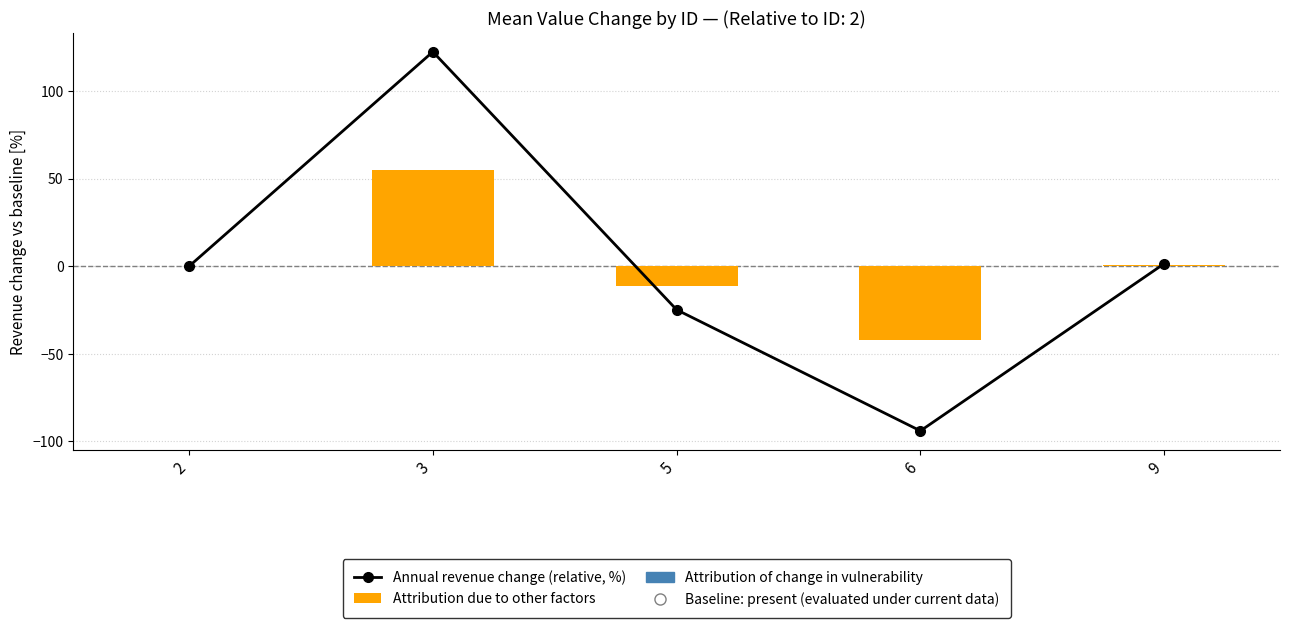

Rank the categories by Annual revenue change (relative, %) value from lowest to highest.

6, 5, 2, 9, 3